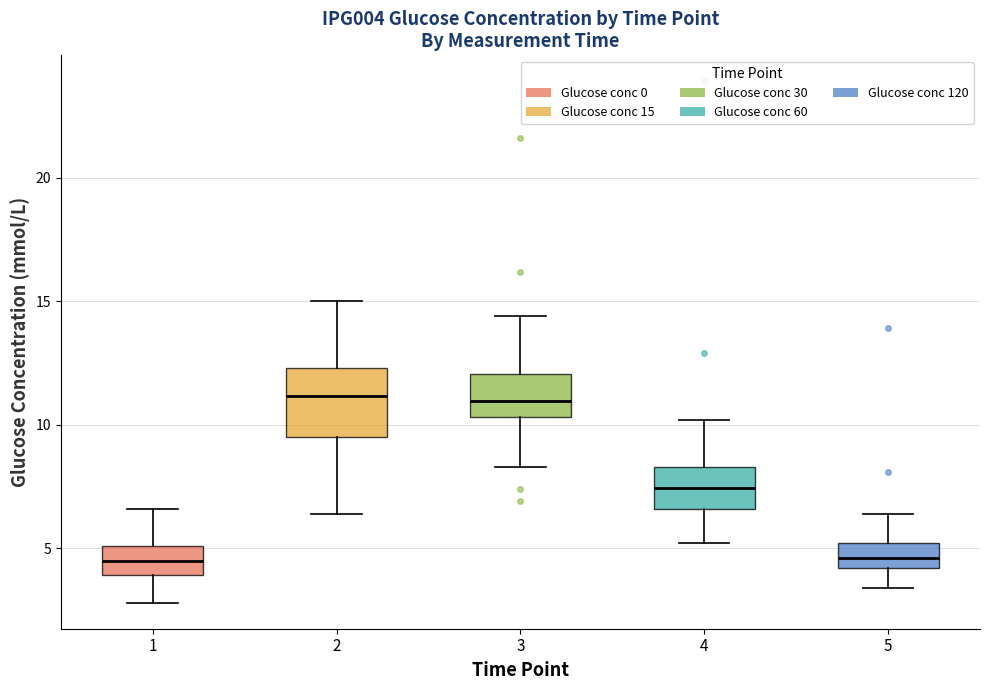

Reading left to right, transcribe this box plot: for each box, give where its median line is, the range the box spans, and where its two whiskers end, as read against the y-axis. The values are not printed on the chart, so give them approximately, as read against the axis.

1: median 4.5, box 4.0 to 5.0, whiskers 3.0 to 6.5
2: median 11.0, box 9.5 to 12.5, whiskers 6.5 to 15.0
3: median 11.0, box 10.5 to 12.0, whiskers 8.5 to 14.5
4: median 7.5, box 6.5 to 8.5, whiskers 5.0 to 10.0
5: median 4.5, box 4.0 to 5.0, whiskers 3.5 to 6.5